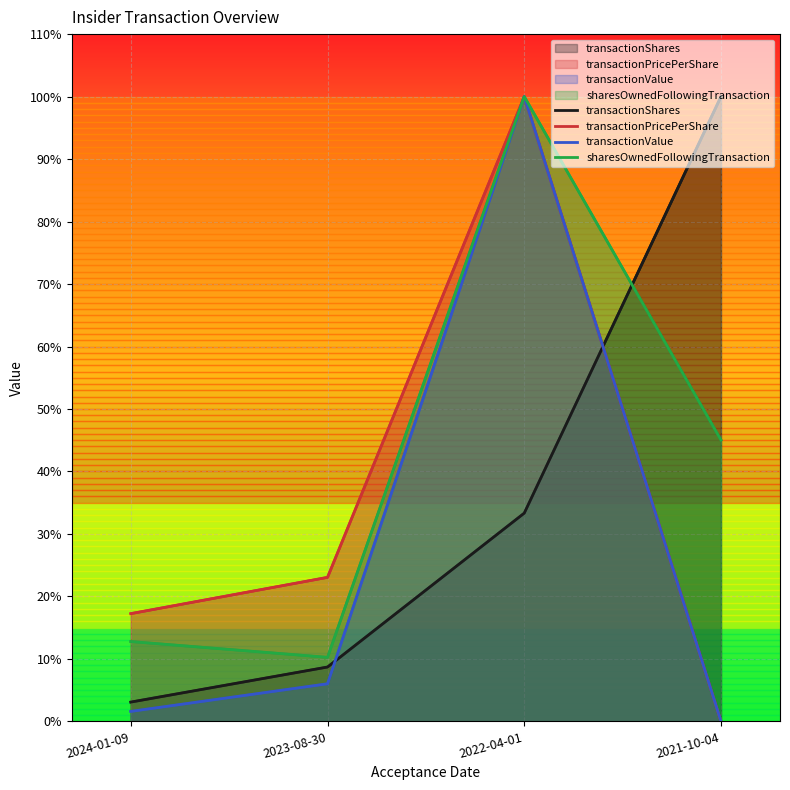

Where does the transactionShares series first go above 33?

2022-04-01